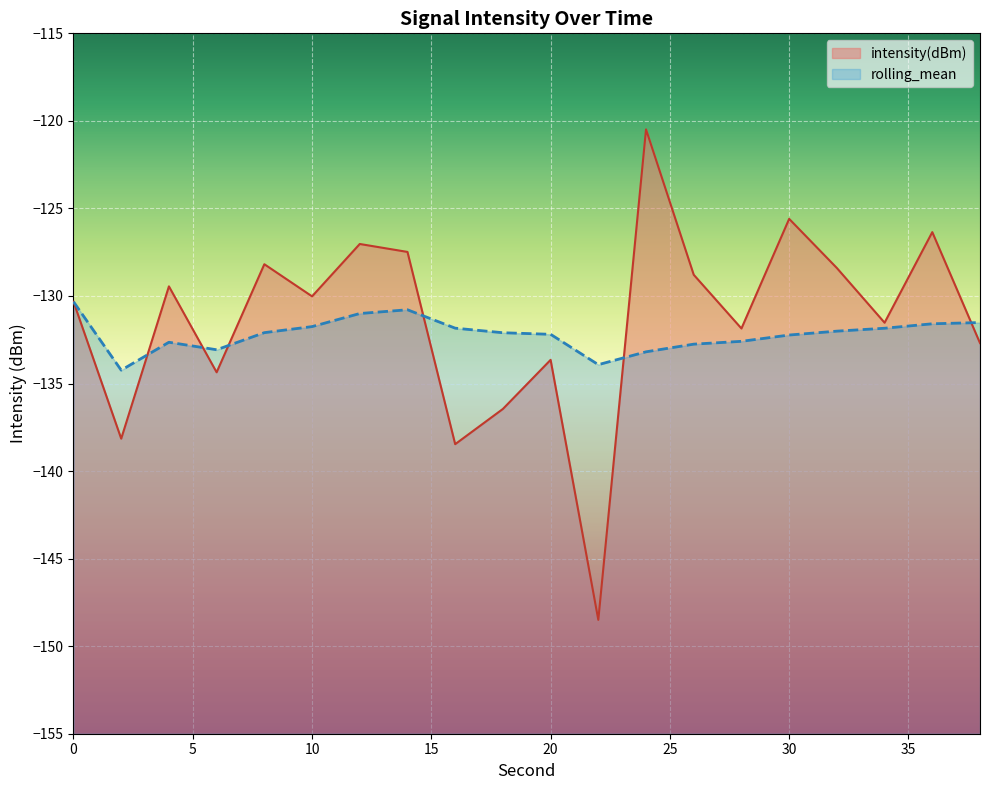

At which category does intensity(dBm) reach its first local valley?

2